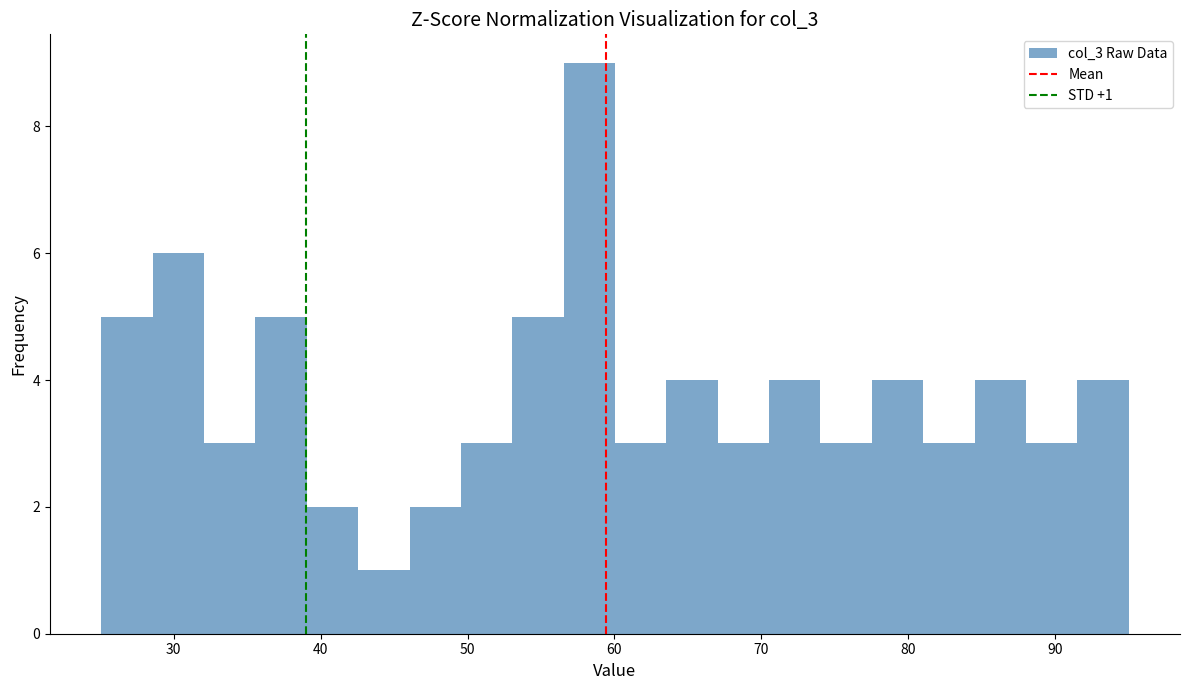

Read against the x-axis, roughly where is the centre of the tallest bar?

58